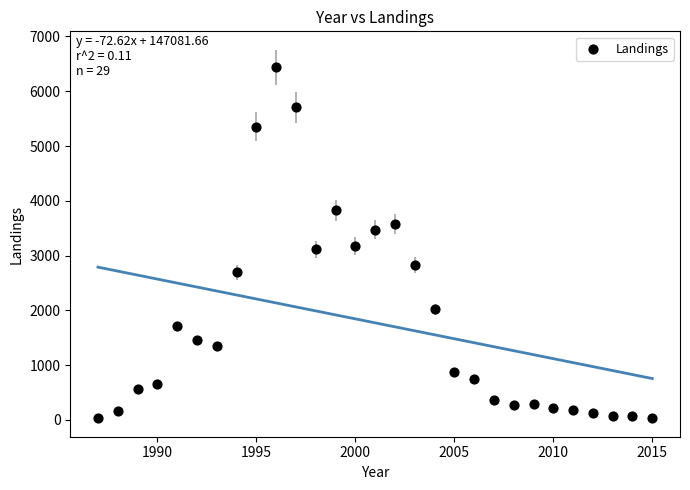

What is the range of Y values (max minus min)?

6403